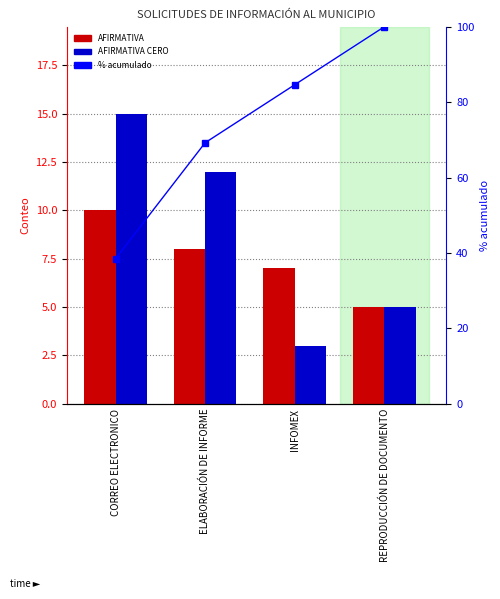

Between CORREO ELECTRONICO and ELABORACIÓN DE INFORME, which series saw the biggest shift?

% acumulado